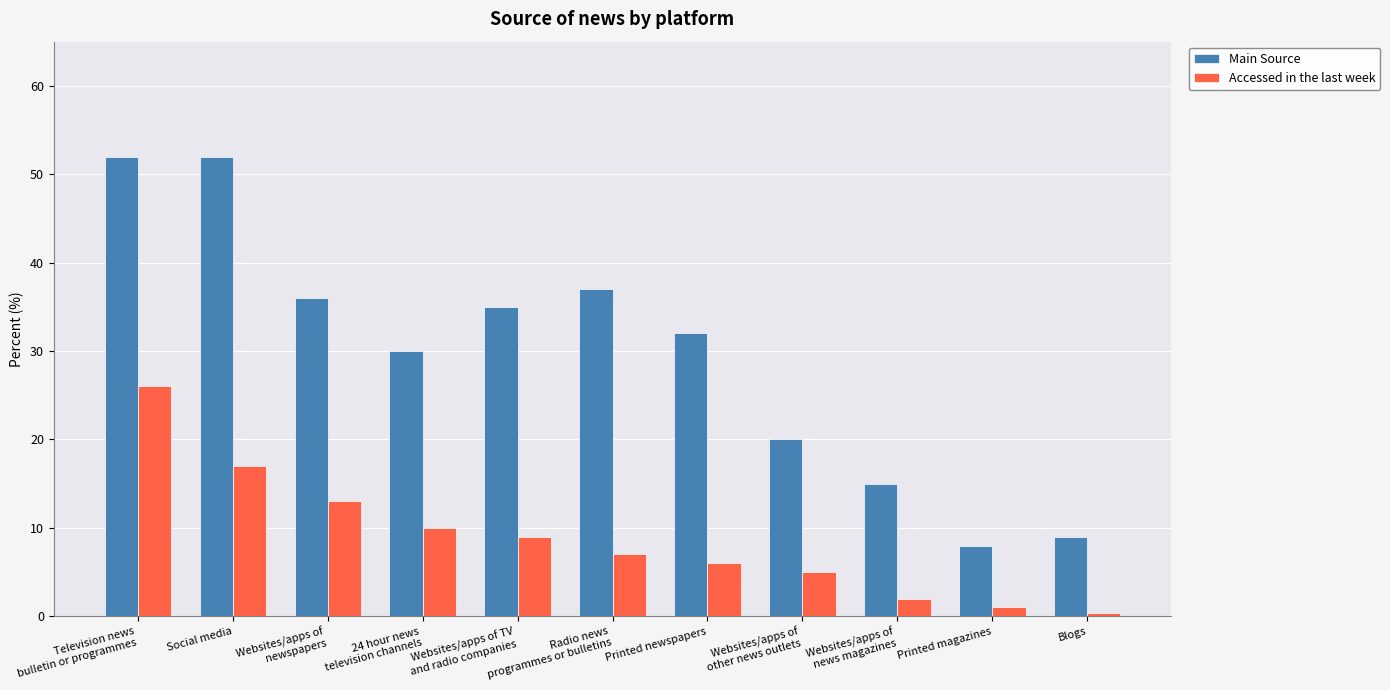

Is it true that Accessed in the last week equals 17.0 at Social media?

True